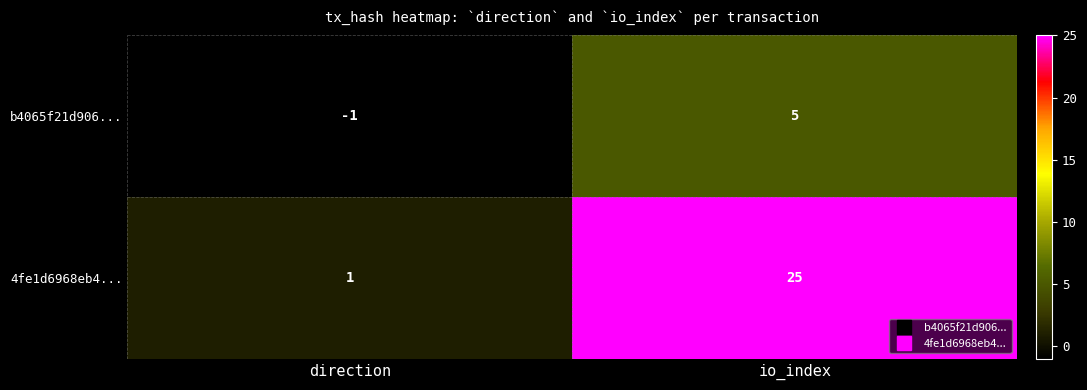

Which series has the widest spread of values?

4fe1d6968eb4...